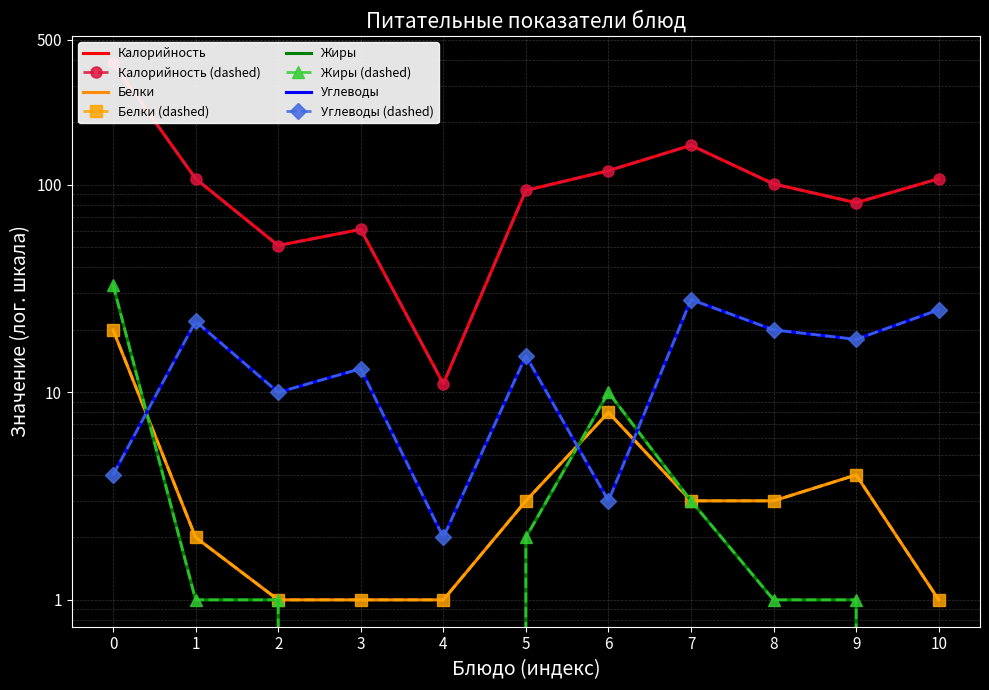

What is the minimum value for Белки?

1